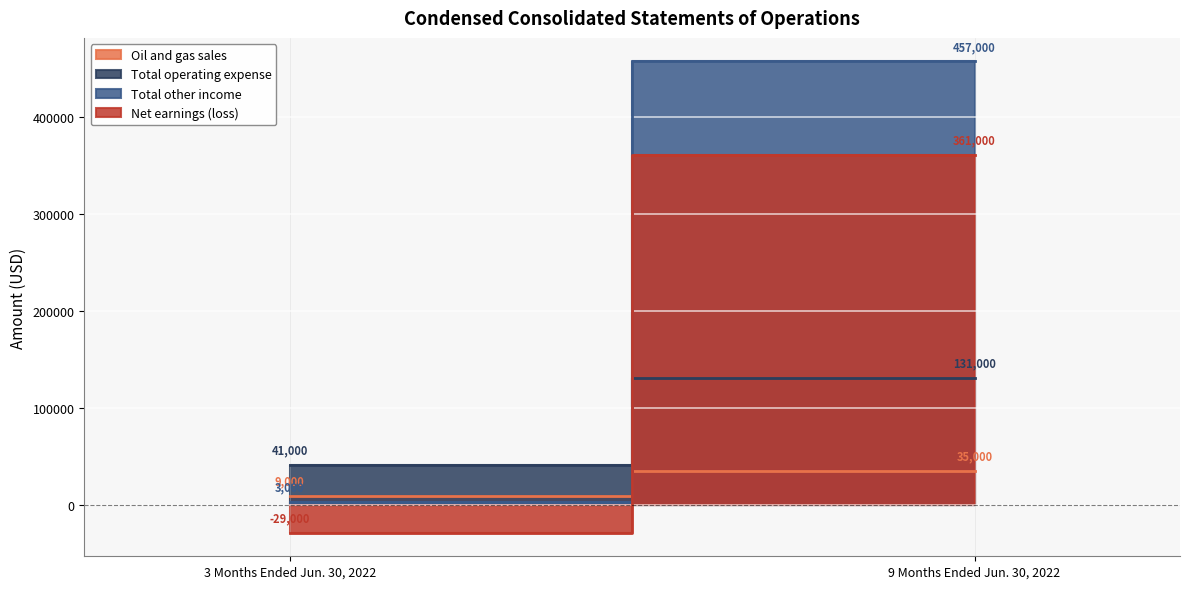

The Total other income series shows 457000 at 9 Months Ended Jun. 30, 2022. True or false?

True